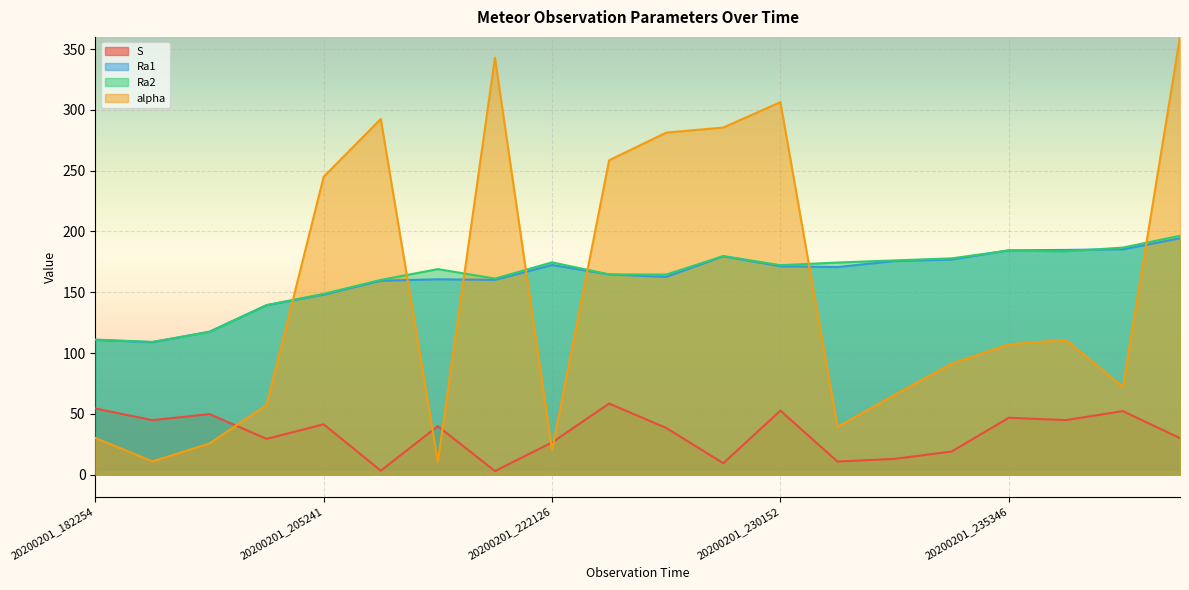

What is the sum of the Ra1 values at 20200201_235329 and 20200201_232519?

371.2